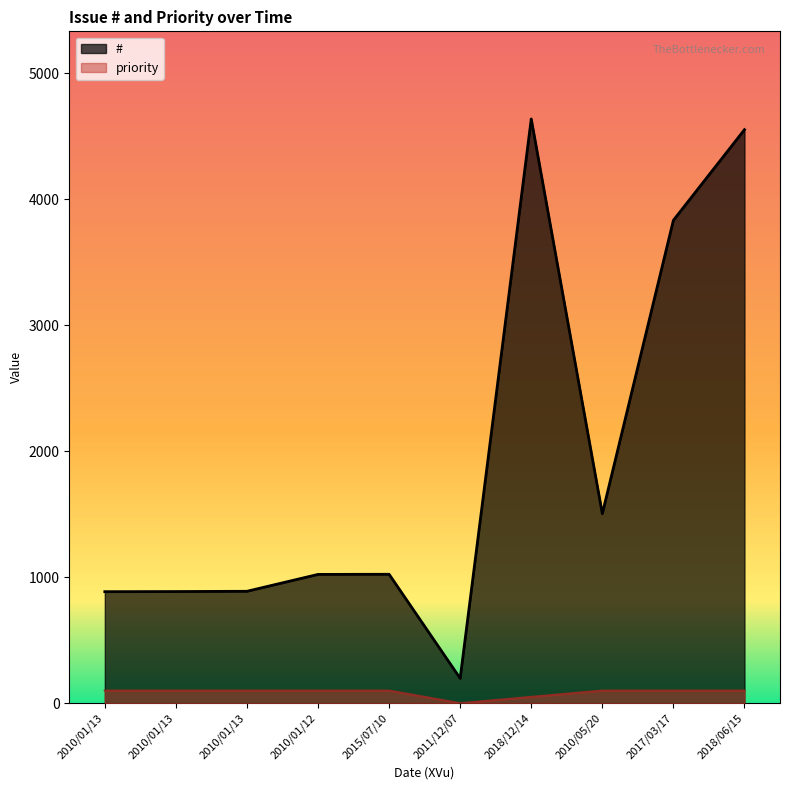

True or false: # and priority cross at least once.

False